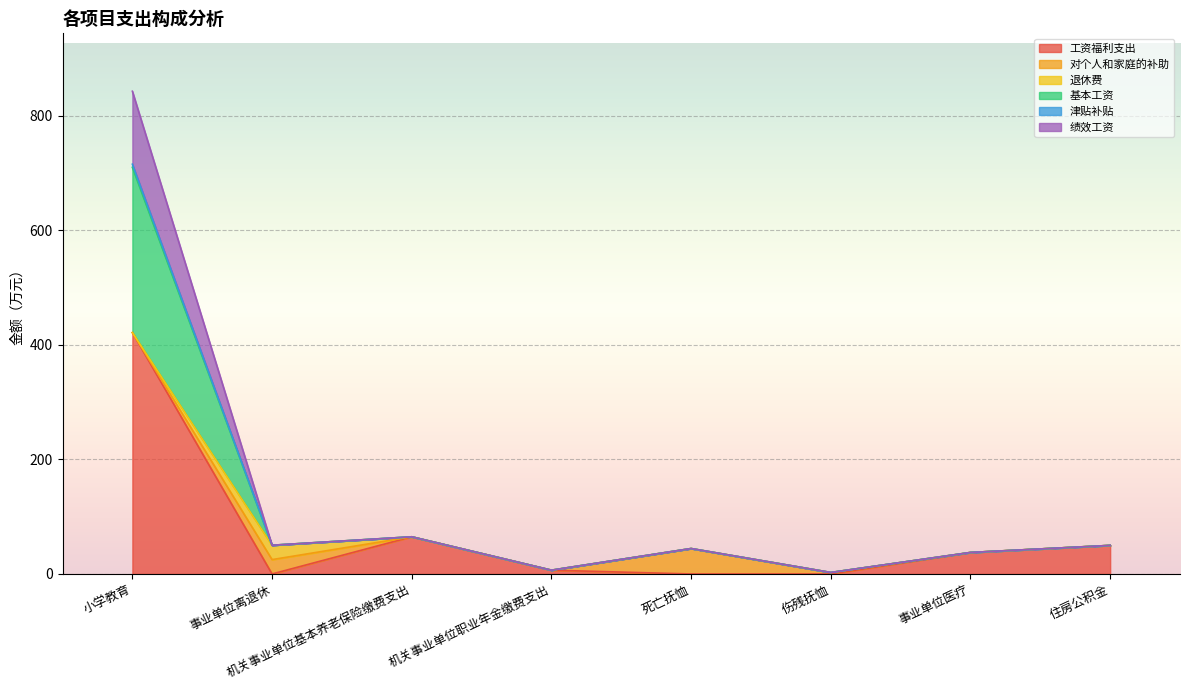

What is the highest value of the 工资福利支出 series?

421.2